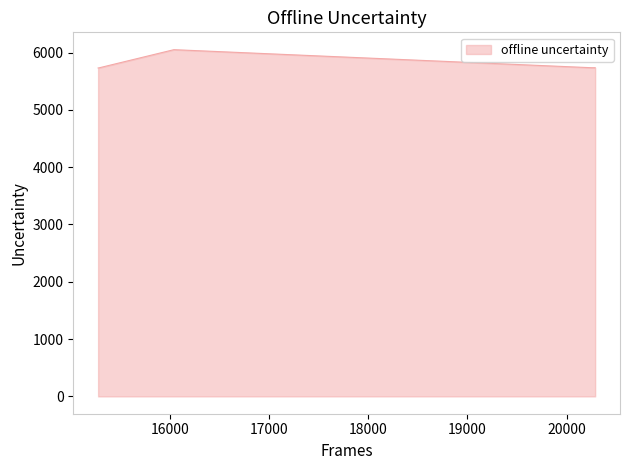

What is the difference between the maximum and minimum values?

319